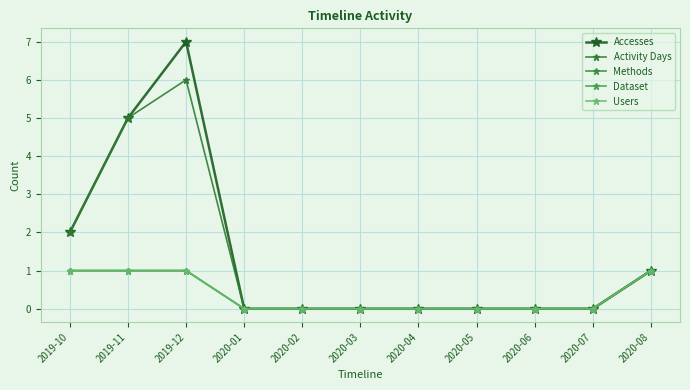

Is the value of Dataset at 2020-03 greater than the value of Methods at 2020-01?

No